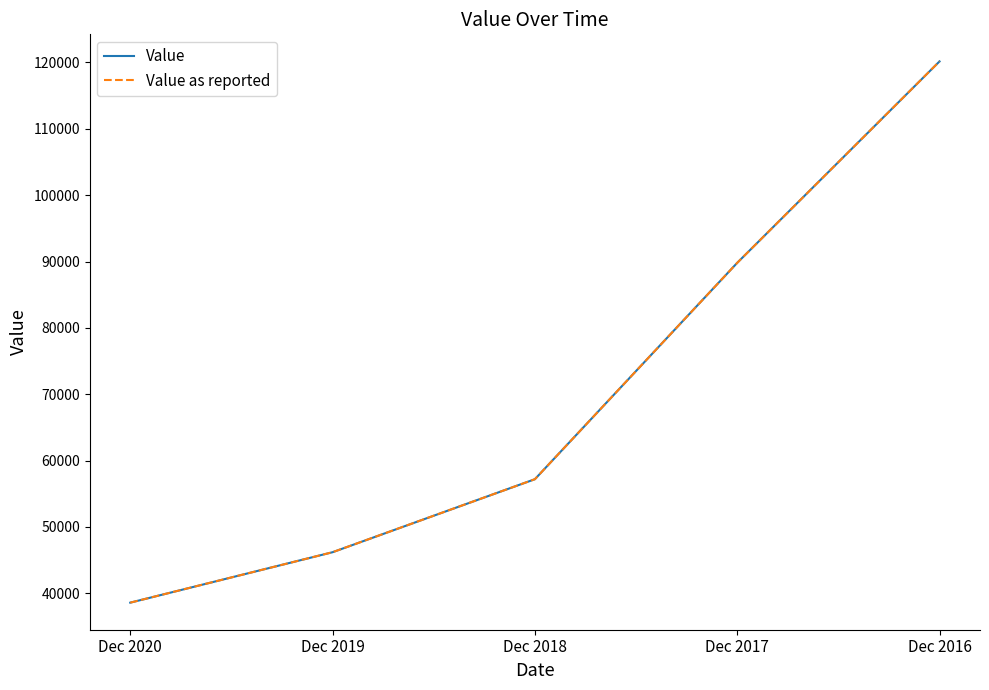

Is this an area chart (filled region under the line)?

No